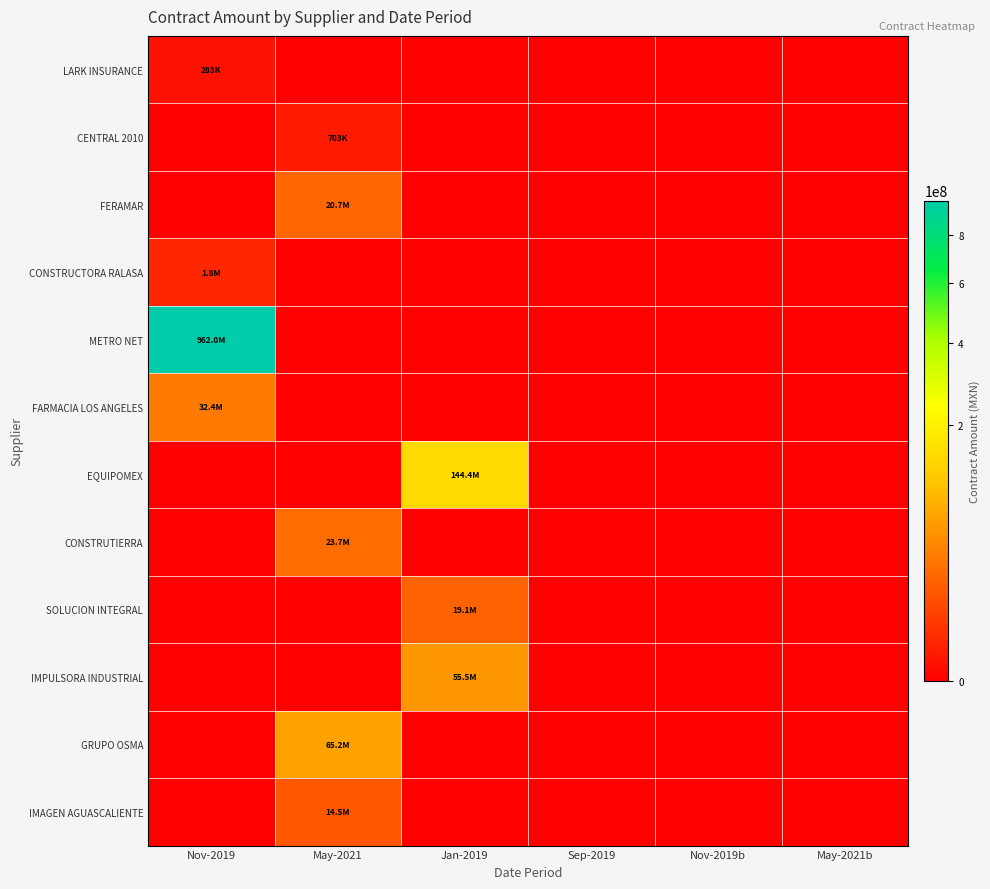

Reading left to right, list all the values displayed in this chart.

LARK INSURANCE: Nov-2019=282924.1	May-2021=0.0	Jan-2019=0.0	Sep-2019=0.0	Nov-2019b=0.0	May-2021b=0.0
CENTRAL 2010: Nov-2019=0.0	May-2021=703200.0	Jan-2019=0.0	Sep-2019=0.0	Nov-2019b=0.0	May-2021b=0.0
FERAMAR: Nov-2019=0.0	May-2021=20729731.9	Jan-2019=0.0	Sep-2019=0.0	Nov-2019b=0.0	May-2021b=0.0
CONSTRUCTORA RALASA: Nov-2019=1767176.7	May-2021=0.0	Jan-2019=0.0	Sep-2019=0.0	Nov-2019b=0.0	May-2021b=0.0
METRO NET: Nov-2019=962014799.5	May-2021=0.0	Jan-2019=0.0	Sep-2019=0.0	Nov-2019b=0.0	May-2021b=0.0
FARMACIA LOS ANGELES: Nov-2019=32358553.6	May-2021=0.0	Jan-2019=0.0	Sep-2019=0.0	Nov-2019b=0.0	May-2021b=0.0
EQUIPOMEX: Nov-2019=0.0	May-2021=0.0	Jan-2019=144436869.9	Sep-2019=0.0	Nov-2019b=0.0	May-2021b=0.0
CONSTRUTIERRA: Nov-2019=0.0	May-2021=23668250.8	Jan-2019=0.0	Sep-2019=0.0	Nov-2019b=0.0	May-2021b=0.0
SOLUCION INTEGRAL: Nov-2019=0.0	May-2021=0.0	Jan-2019=19111435.9	Sep-2019=0.0	Nov-2019b=0.0	May-2021b=0.0
IMPULSORA INDUSTRIAL: Nov-2019=0.0	May-2021=0.0	Jan-2019=55462613.4	Sep-2019=0.0	Nov-2019b=0.0	May-2021b=0.0
GRUPO OSMA: Nov-2019=0.0	May-2021=65226240.1	Jan-2019=0.0	Sep-2019=0.0	Nov-2019b=0.0	May-2021b=0.0
IMAGEN AGUASCALIENTE: Nov-2019=0.0	May-2021=14530065.3	Jan-2019=0.0	Sep-2019=0.0	Nov-2019b=0.0	May-2021b=0.0